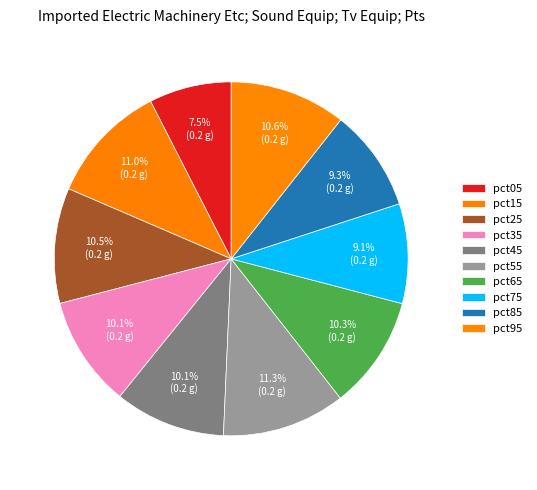

Which slice is the largest?

pct55